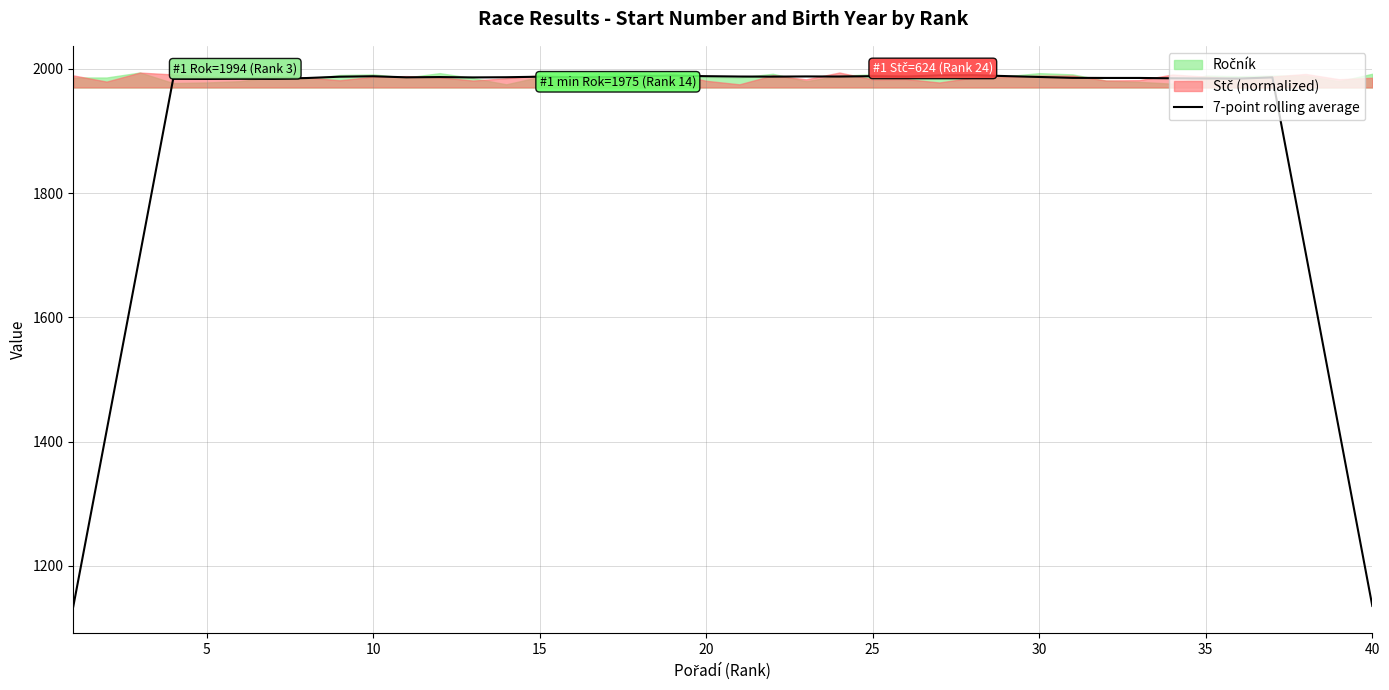

What is the lowest value of the 7-point rolling average series?

1134.7